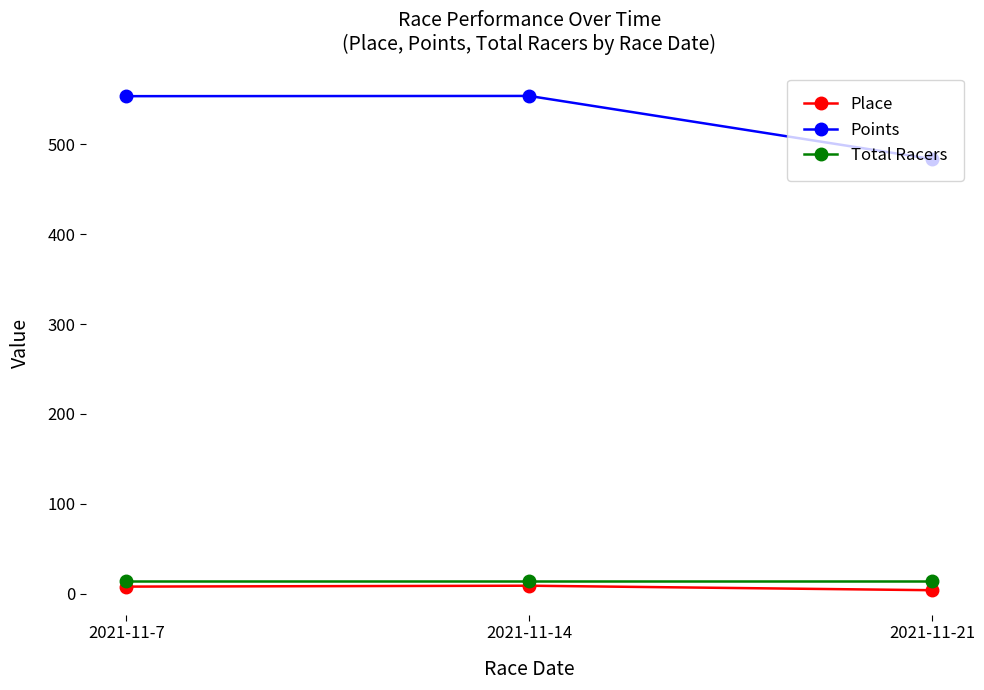

Rank the series by their maximum value, from lowest to highest.

Place, Total Racers, Points